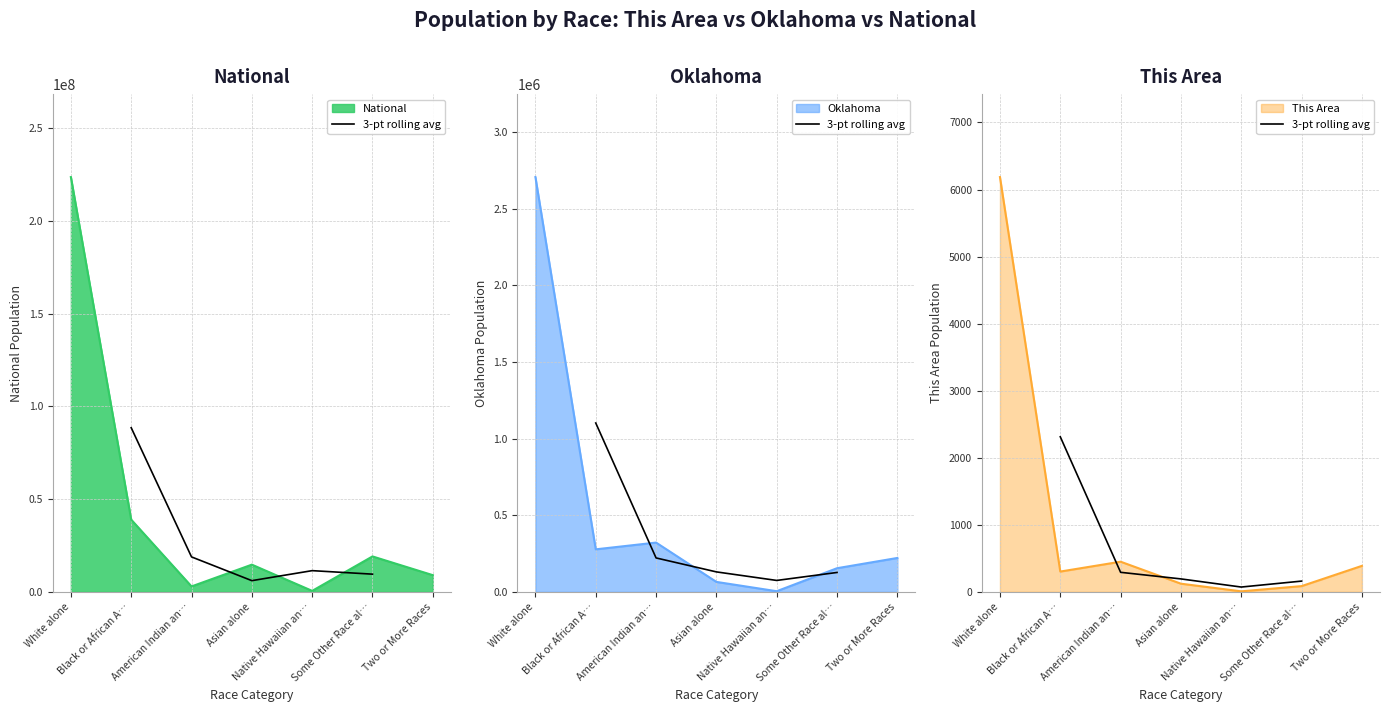

True or false: the data has more than 2 interior local peaks.

False